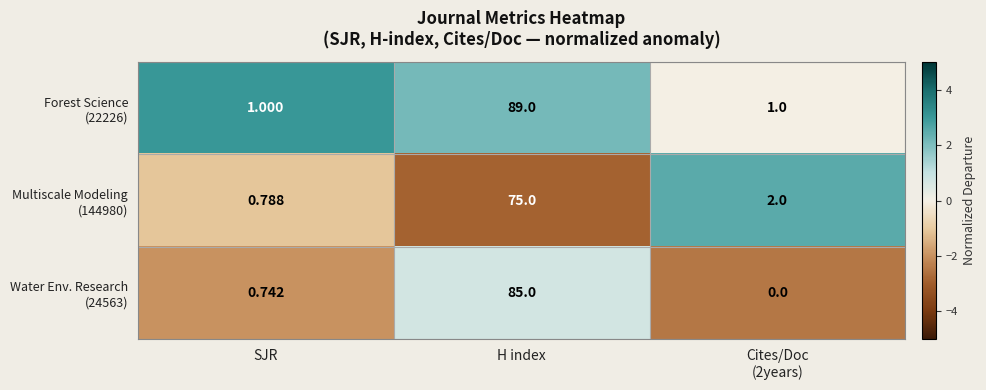

At which category is the sum across all series the highest?

H index